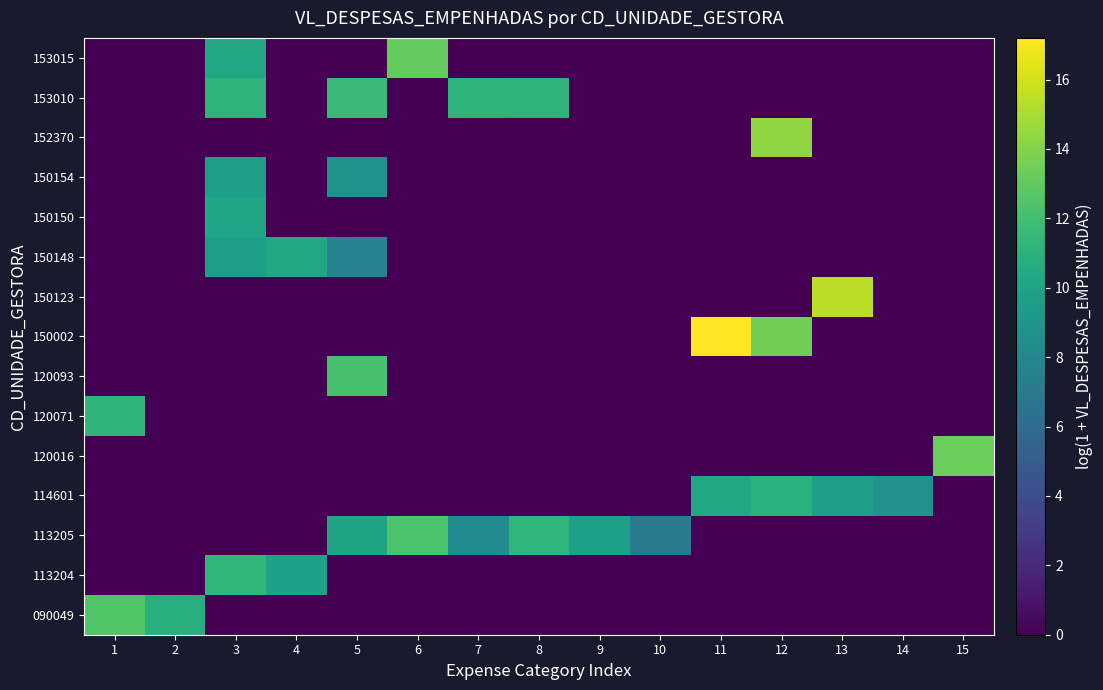

Reading left to right, what are all the values shown in this chart?

090049: 1=12.5	2=10.9	3=0.0	4=0.0	5=0.0	6=0.0	7=0.0	8=0.0	9=0.0	10=0.0	11=0.0	12=0.0	13=0.0	14=0.0	15=0.0
113204: 1=0.0	2=0.0	3=11.4	4=9.8	5=0.0	6=0.0	7=0.0	8=0.0	9=0.0	10=0.0	11=0.0	12=0.0	13=0.0	14=0.0	15=0.0
113205: 1=0.0	2=0.0	3=0.0	4=0.0	5=10.1	6=12.4	7=8.3	8=11.3	9=9.7	10=7.1	11=0.0	12=0.0	13=0.0	14=0.0	15=0.0
114601: 1=0.0	2=0.0	3=0.0	4=0.0	5=0.0	6=0.0	7=0.0	8=0.0	9=0.0	10=0.0	11=10.2	12=11.0	13=9.6	14=8.7	15=0.0
120016: 1=0.0	2=0.0	3=0.0	4=0.0	5=0.0	6=0.0	7=0.0	8=0.0	9=0.0	10=0.0	11=0.0	12=0.0	13=0.0	14=0.0	15=13.3
120071: 1=11.2	2=0.0	3=0.0	4=0.0	5=0.0	6=0.0	7=0.0	8=0.0	9=0.0	10=0.0	11=0.0	12=0.0	13=0.0	14=0.0	15=0.0
120093: 1=0.0	2=0.0	3=0.0	4=0.0	5=12.2	6=0.0	7=0.0	8=0.0	9=0.0	10=0.0	11=0.0	12=0.0	13=0.0	14=0.0	15=0.0
150002: 1=0.0	2=0.0	3=0.0	4=0.0	5=0.0	6=0.0	7=0.0	8=0.0	9=0.0	10=0.0	11=17.2	12=13.5	13=0.0	14=0.0	15=0.0
150123: 1=0.0	2=0.0	3=0.0	4=0.0	5=0.0	6=0.0	7=0.0	8=0.0	9=0.0	10=0.0	11=0.0	12=0.0	13=15.4	14=0.0	15=0.0
150148: 1=0.0	2=0.0	3=9.7	4=10.3	5=7.6	6=0.0	7=0.0	8=0.0	9=0.0	10=0.0	11=0.0	12=0.0	13=0.0	14=0.0	15=0.0
150150: 1=0.0	2=0.0	3=10.1	4=0.0	5=0.0	6=0.0	7=0.0	8=0.0	9=0.0	10=0.0	11=0.0	12=0.0	13=0.0	14=0.0	15=0.0
150154: 1=0.0	2=0.0	3=9.6	4=0.0	5=8.8	6=0.0	7=0.0	8=0.0	9=0.0	10=0.0	11=0.0	12=0.0	13=0.0	14=0.0	15=0.0
152370: 1=0.0	2=0.0	3=0.0	4=0.0	5=0.0	6=0.0	7=0.0	8=0.0	9=0.0	10=0.0	11=0.0	12=14.4	13=0.0	14=0.0	15=0.0
153010: 1=0.0	2=0.0	3=11.2	4=0.0	5=11.6	6=0.0	7=11.3	8=11.2	9=0.0	10=0.0	11=0.0	12=0.0	13=0.0	14=0.0	15=0.0
153015: 1=0.0	2=0.0	3=10.3	4=0.0	5=0.0	6=13.1	7=0.0	8=0.0	9=0.0	10=0.0	11=0.0	12=0.0	13=0.0	14=0.0	15=0.0